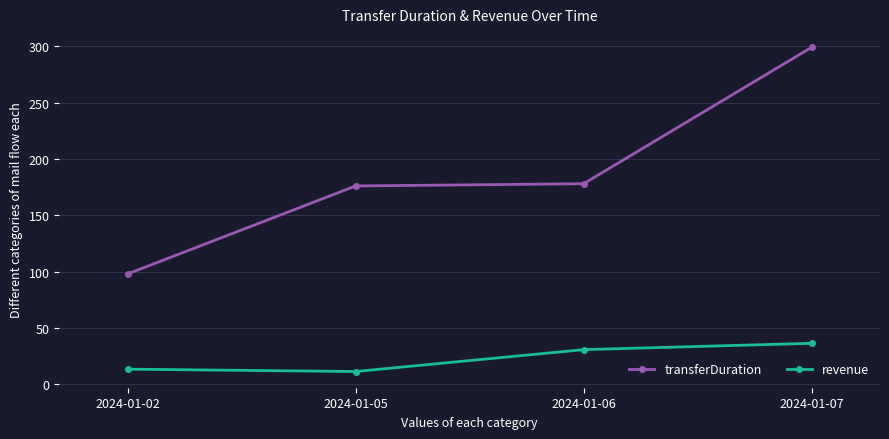

True or false: transferDuration and revenue intersect in this chart.

False